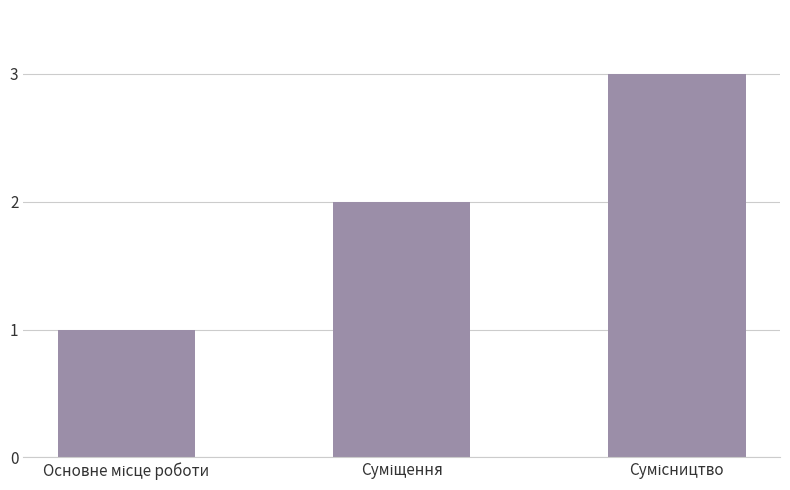

What is the maximum value shown in the chart?

3